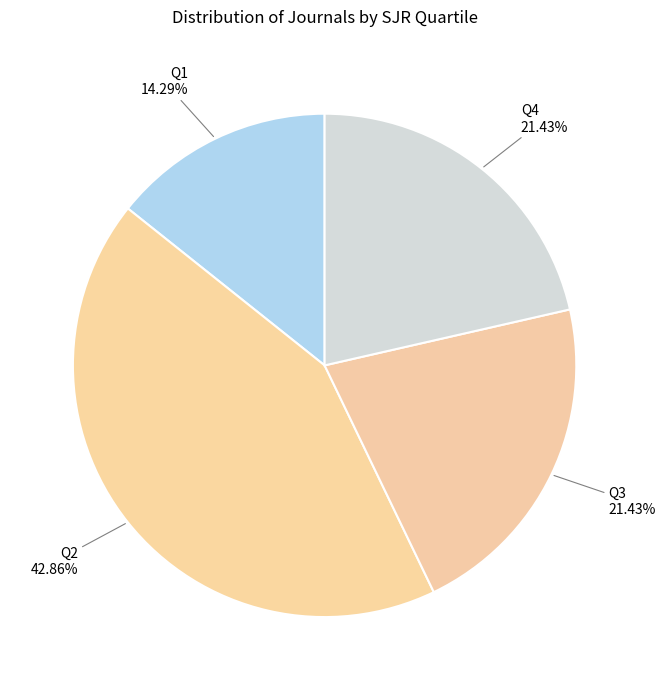

How many slices are in this pie chart?

4